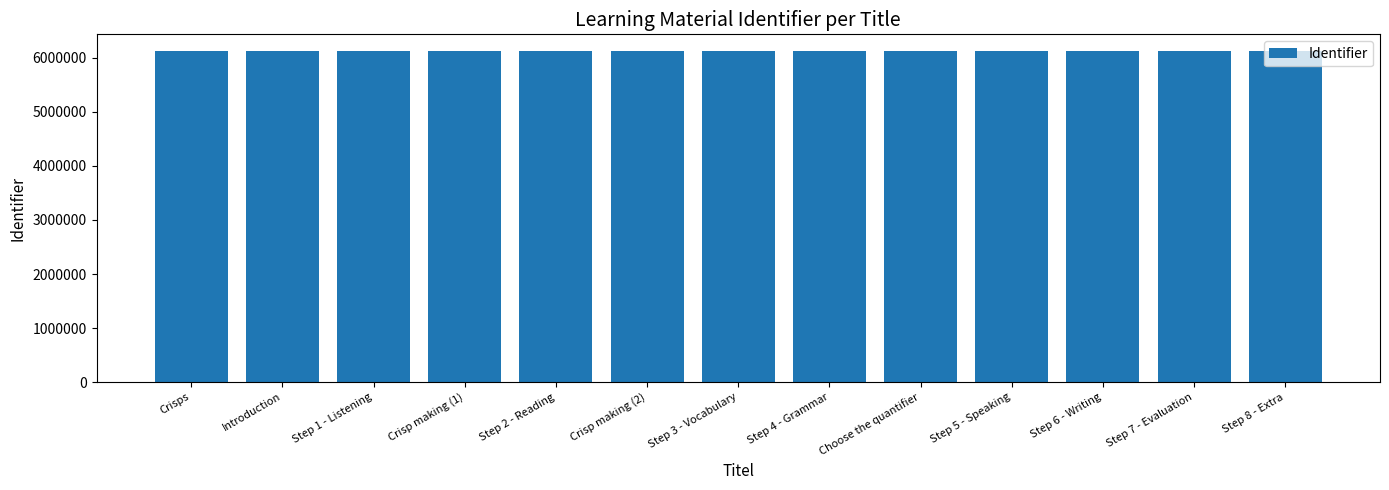

What is the change in value from Crisps to Step 3 - Vocabulary?

+13